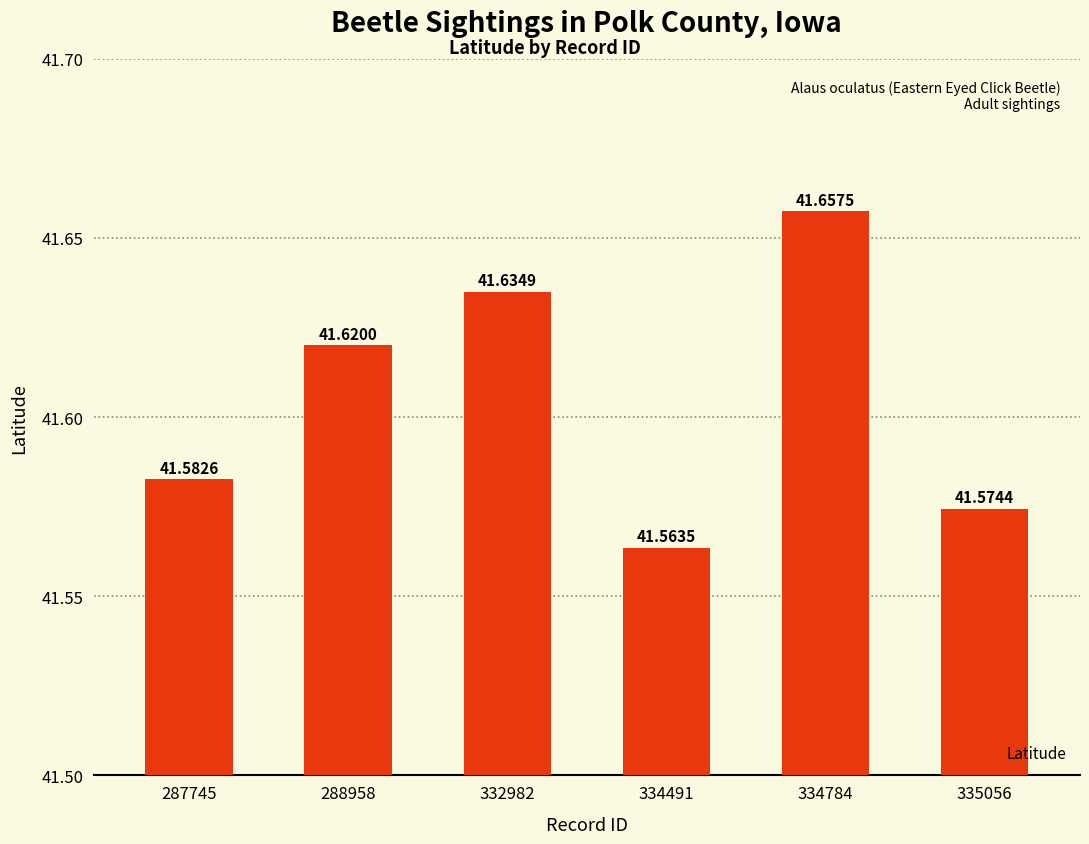

Count the number of categories in the chart.

6